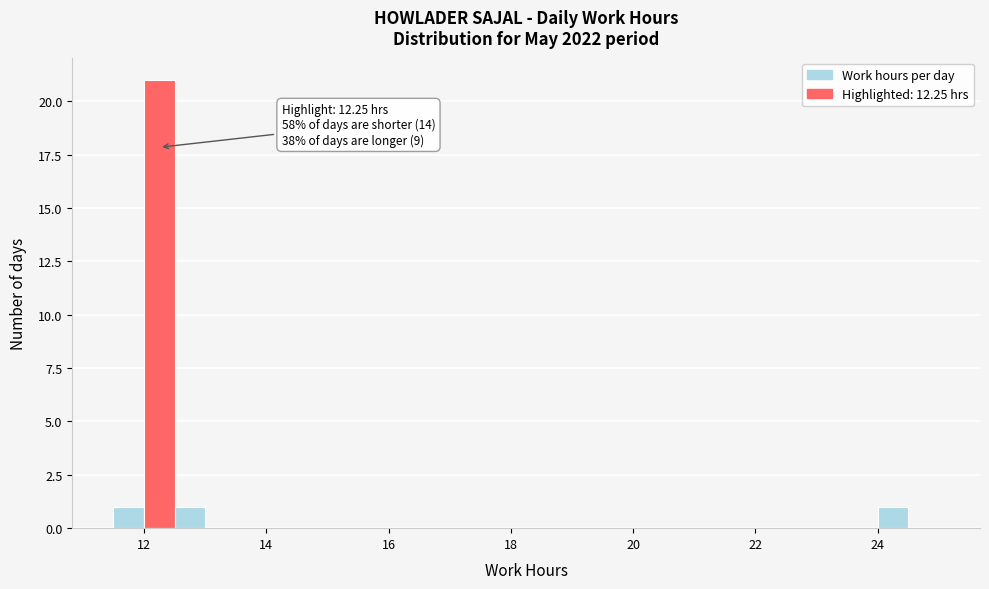

Read against the x-axis, roughly where is the centre of the tallest bar?

12.2